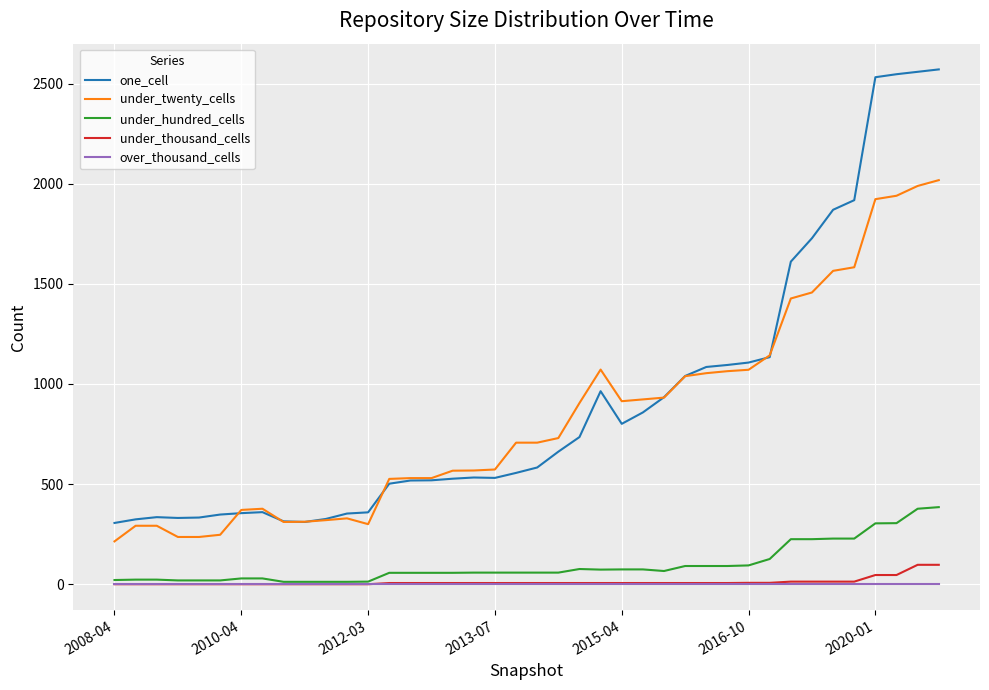

What is the difference between the maximum and minimum values in the under_hundred_cells series?

373